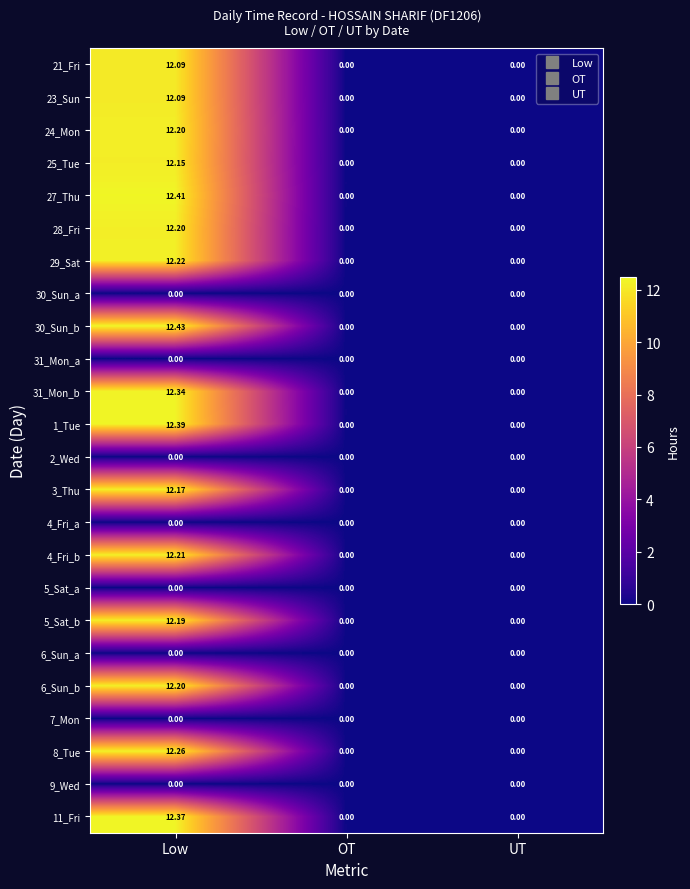

At which category does the chart reach its peak across all series?

Low